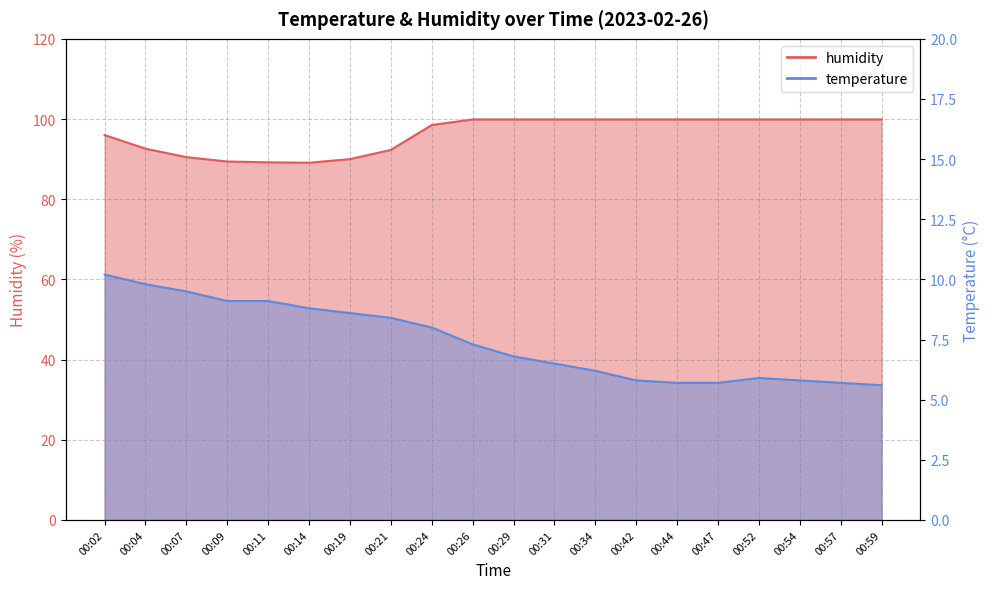

The value of humidity at 00:14 is 149.0. True or false?

False